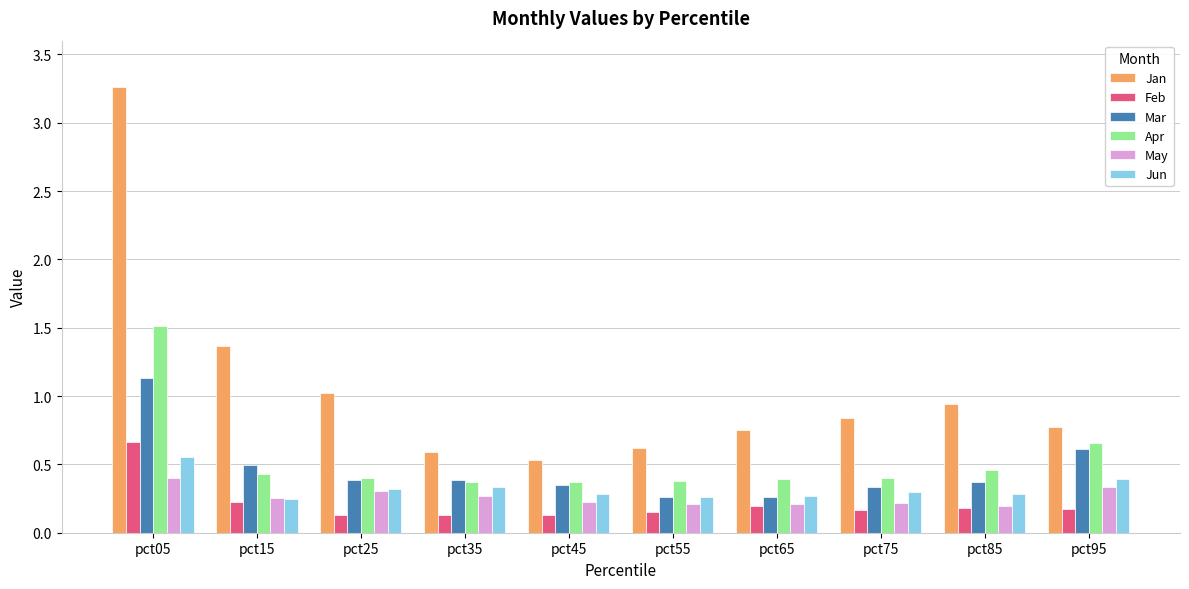

Read the Mar value at pct85.

0.4